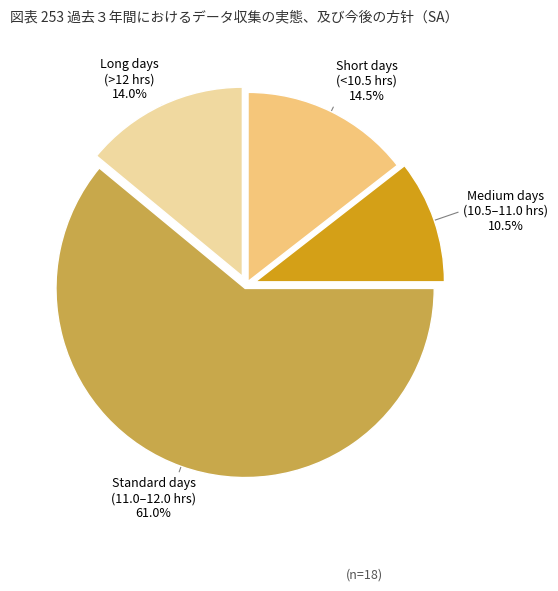

What is the smallest slice in the pie chart?

Medium days (10.5–11.0 hrs)